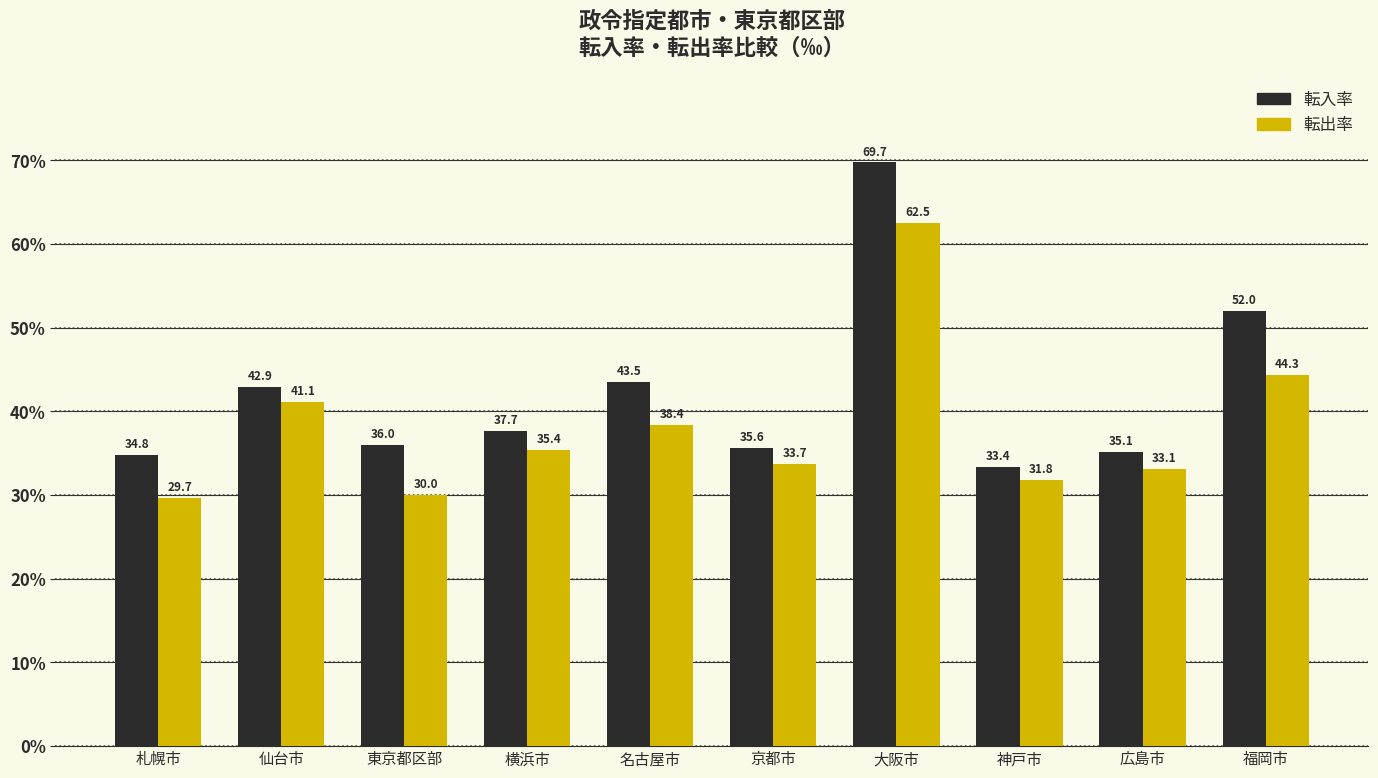

Is it true that 転入率 equals 17.3 at 京都市?

False